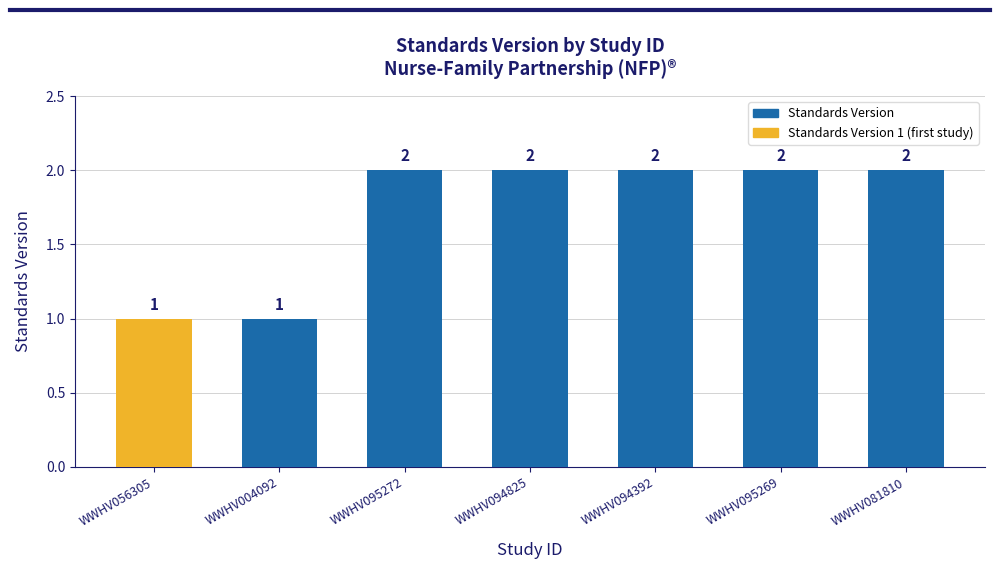

What is the label of the 4th bar from the left?

WWHV094825